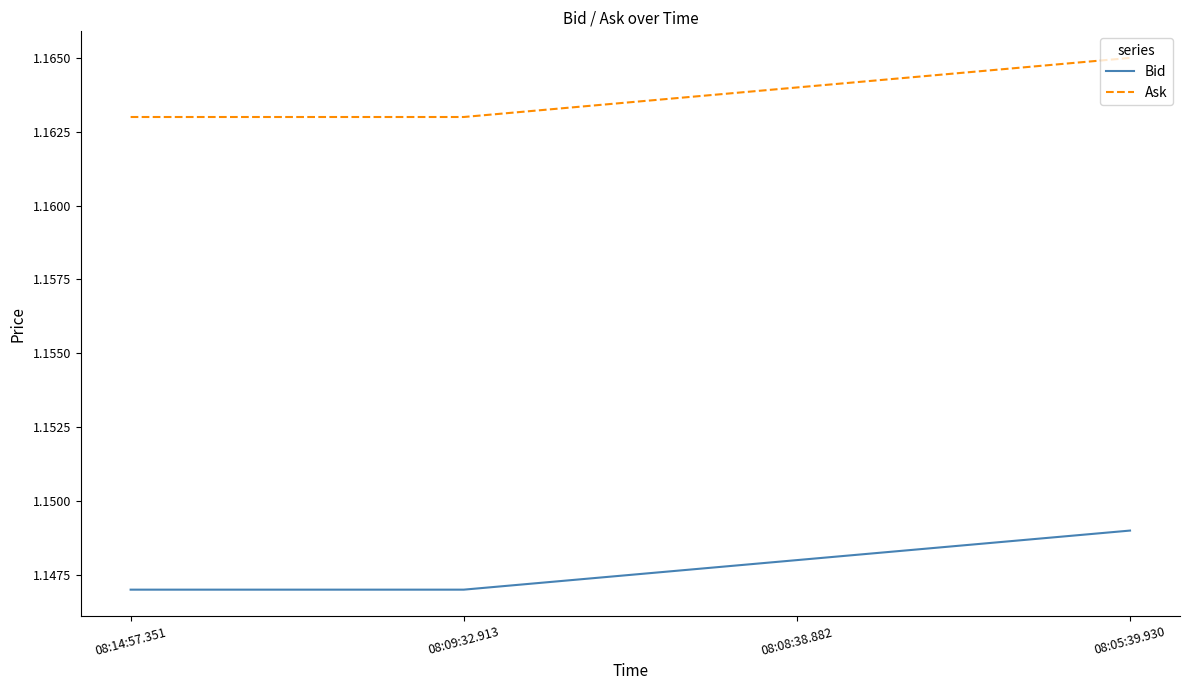

Rank the series by their average value, from lowest to highest.

Bid, Ask